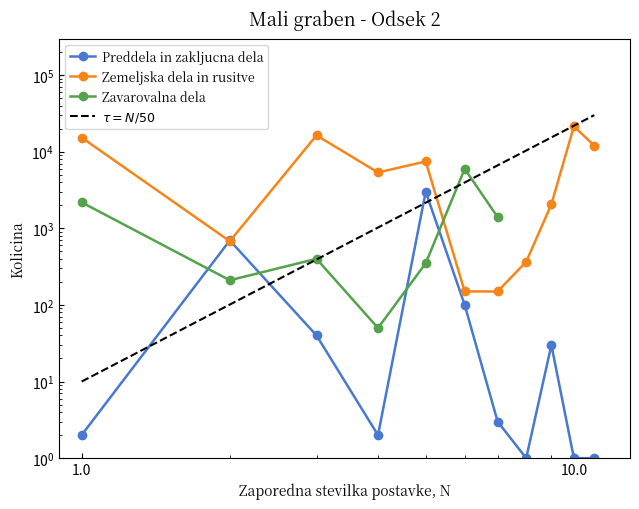

Is the value of Zemeljska dela in rusitve at 11 greater than the value of Preddela in zakljucna dela at 11?

Yes